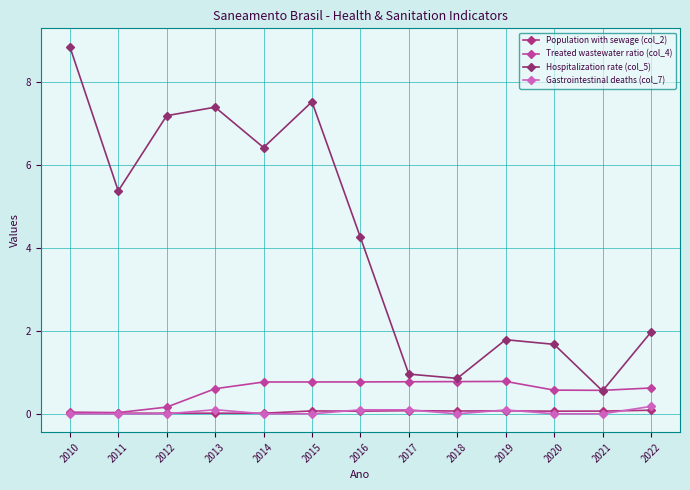

At which category is the sum across all series the highest?

2010